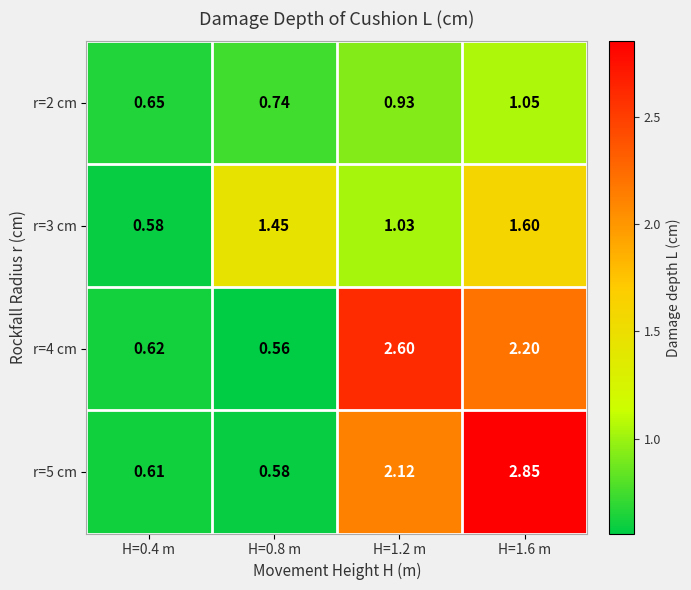

Which series has the widest spread of values?

r=5 cm